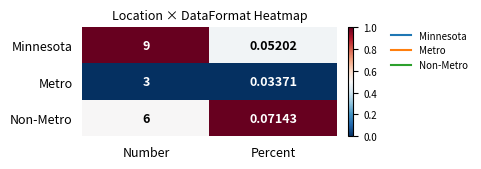

Where is Non-Metro nearest to the value 3?

Percent